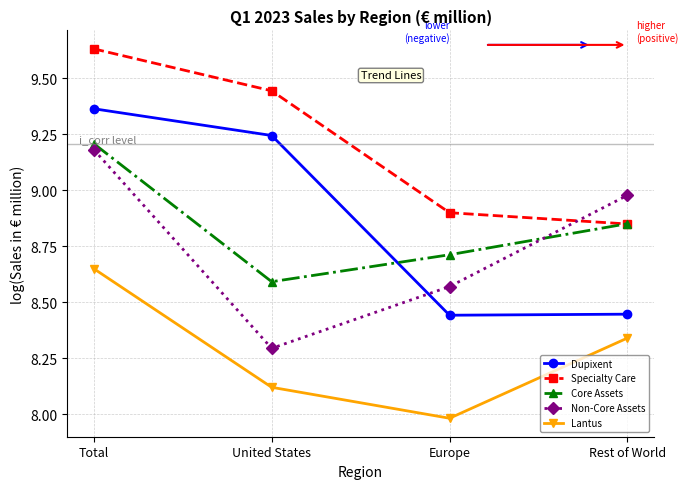

List the labels in order of Non-Core Assets value, largest first.

Total, Rest of World, Europe, United States